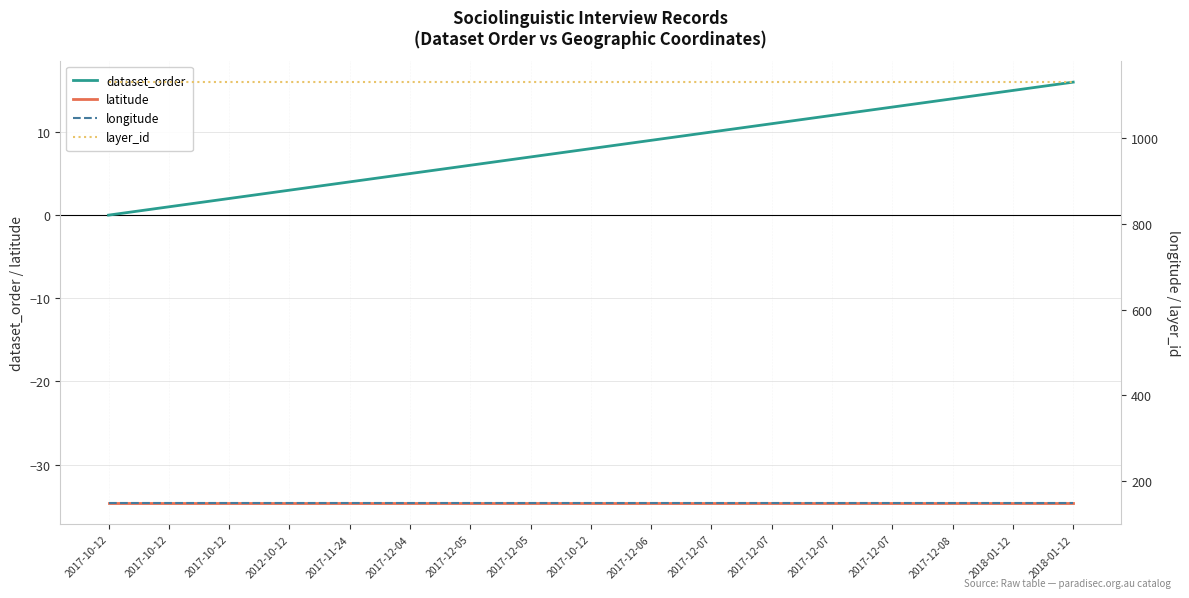

Reading right to left, transcribe all the data shown in this chart.

dataset_order: 16.0	15.0	14.0	13.0	12.0	11.0	10.0	9.0	8.0	7.0	6.0	5.0	4.0	3.0	2.0	1.0	0.0
latitude: -34.7	-34.7	-34.7	-34.7	-34.7	-34.7	-34.7	-34.7	-34.7	-34.7	-34.7	-34.7	-34.7	-34.7	-34.7	-34.7	-34.7
longitude: 148.1	148.1	148.1	148.1	148.1	148.1	148.1	148.1	148.1	148.1	148.1	148.1	148.1	148.1	148.1	148.1	148.1
layer_id: 1131.0	1131.0	1131.0	1131.0	1131.0	1131.0	1131.0	1131.0	1131.0	1131.0	1131.0	1131.0	1131.0	1131.0	1131.0	1131.0	1131.0